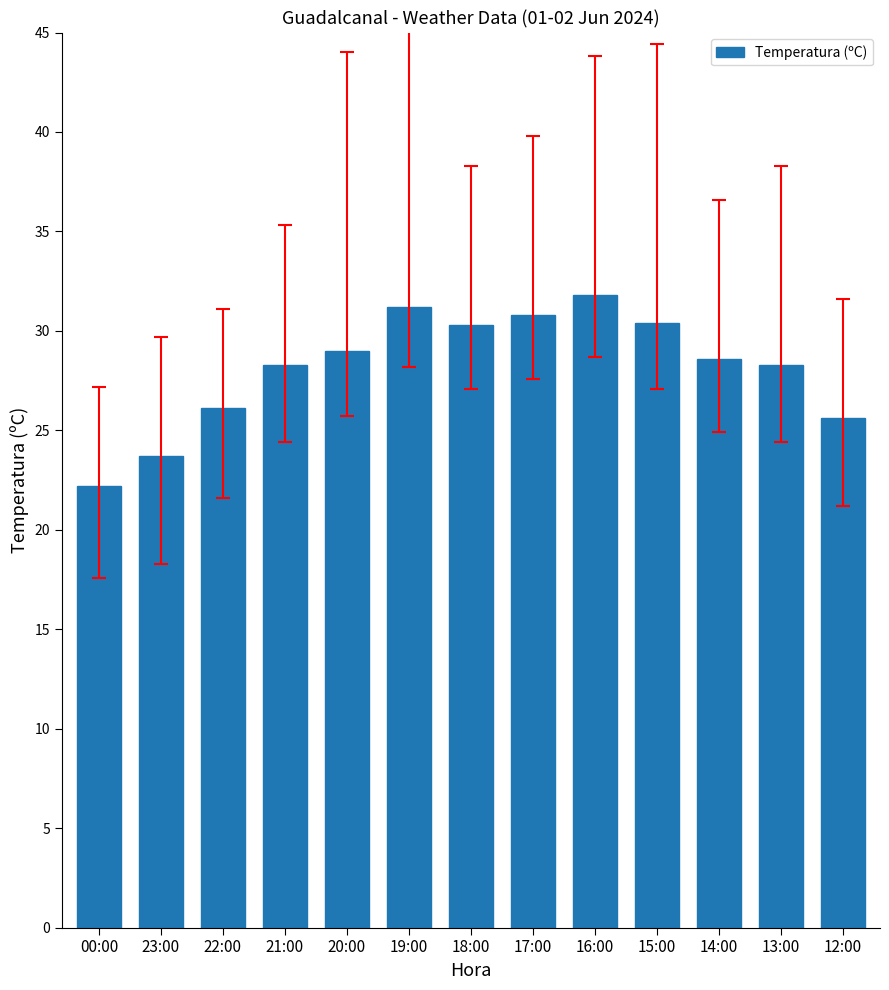

What is the value of the 6th bar from the left?

31.2